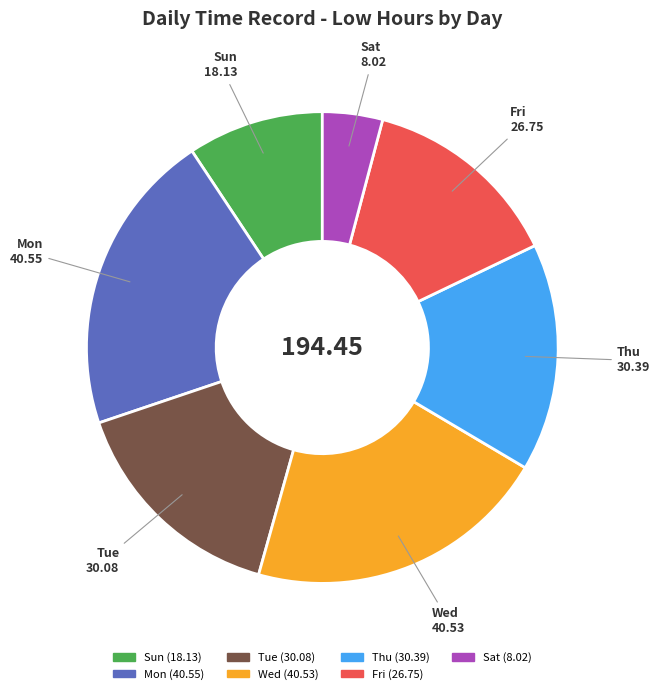

How many segments does this pie chart have?

7